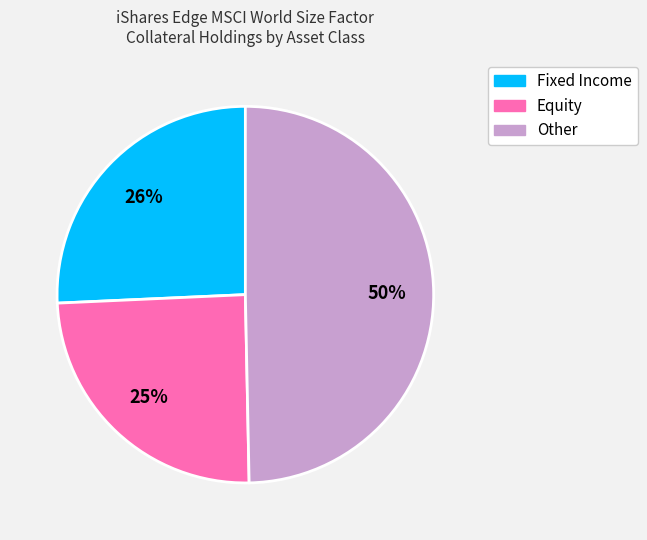

To the nearest percent, what is the average slice percentage?

33%